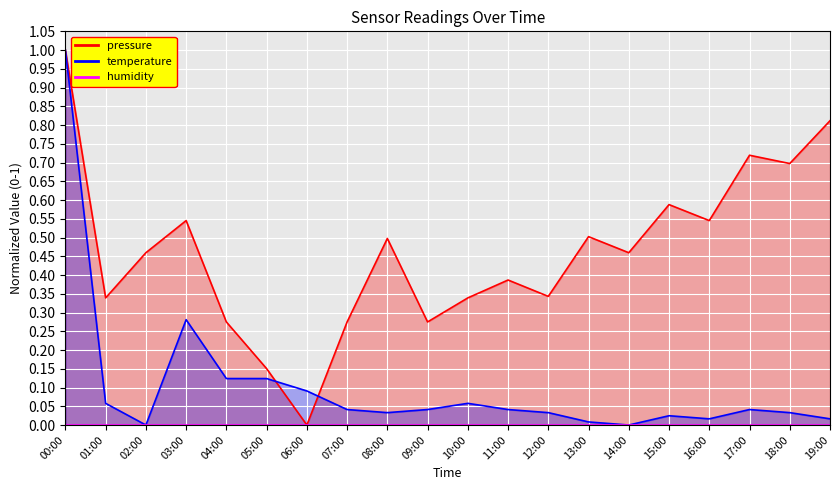

Rank the series at 10:00 from highest to lowest value.

pressure, temperature